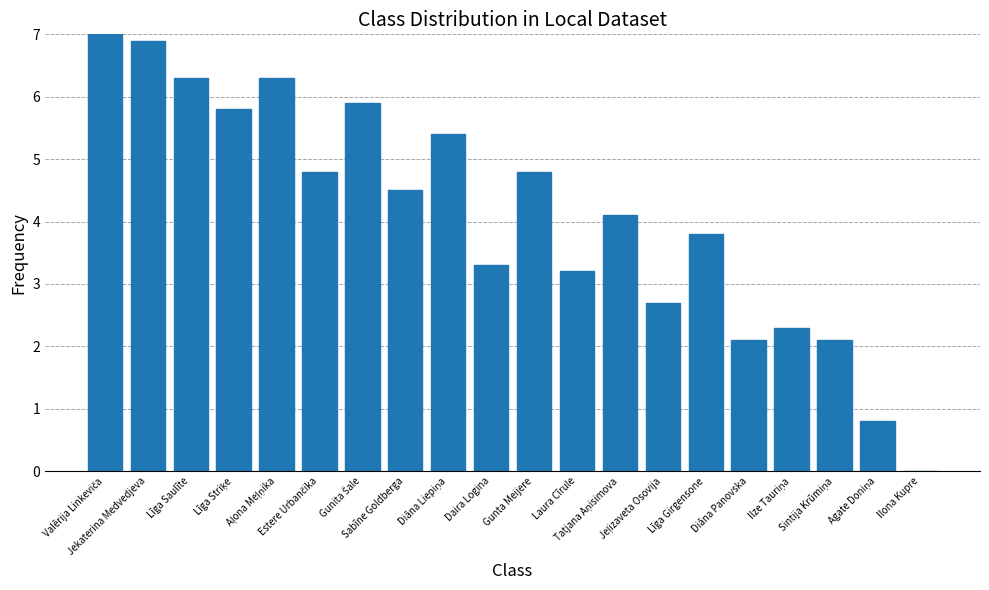

Between Daira Logina and Diāna Panovska, which is larger?

Daira Logina